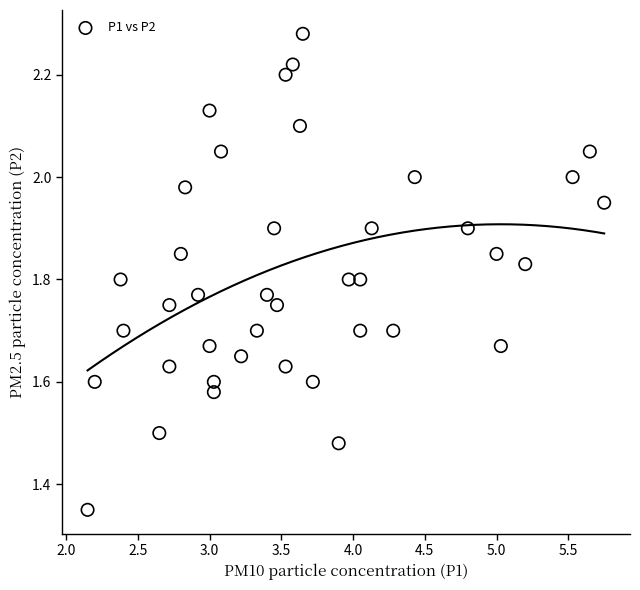

What is the range of X values (max minus min)?

3.6